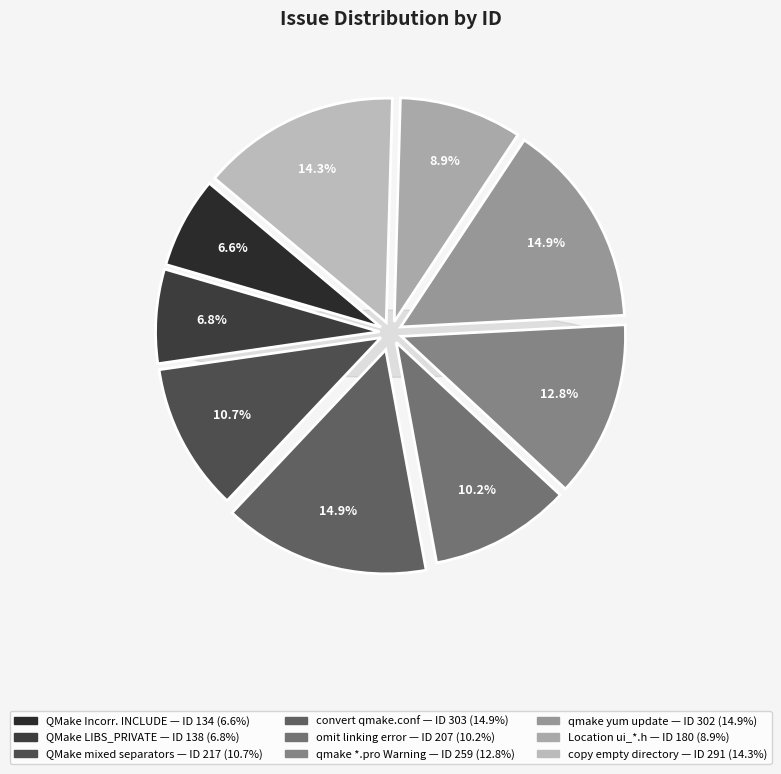

What is the ratio of the value at QMake: Incorrectly generated INCLUDE to the value at Location of ui_*.h?

0.7